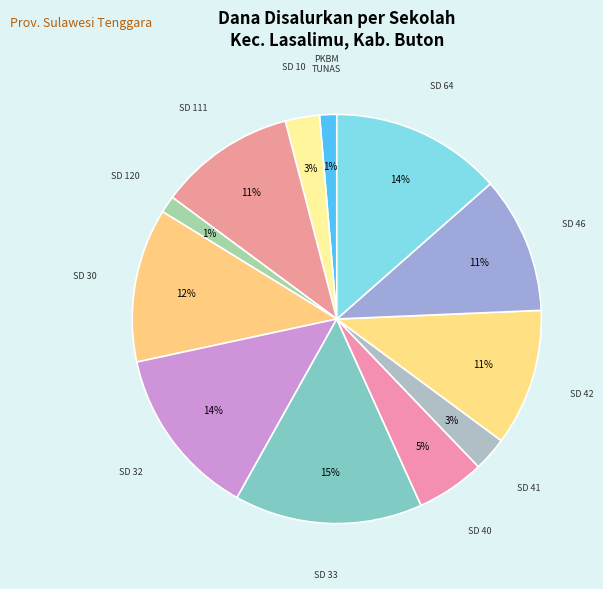

How many slices are in this pie chart?

12